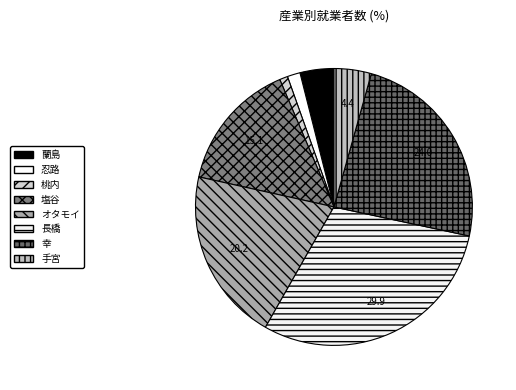

What is the total percentage of 桃内 and 塩谷?

16.1%